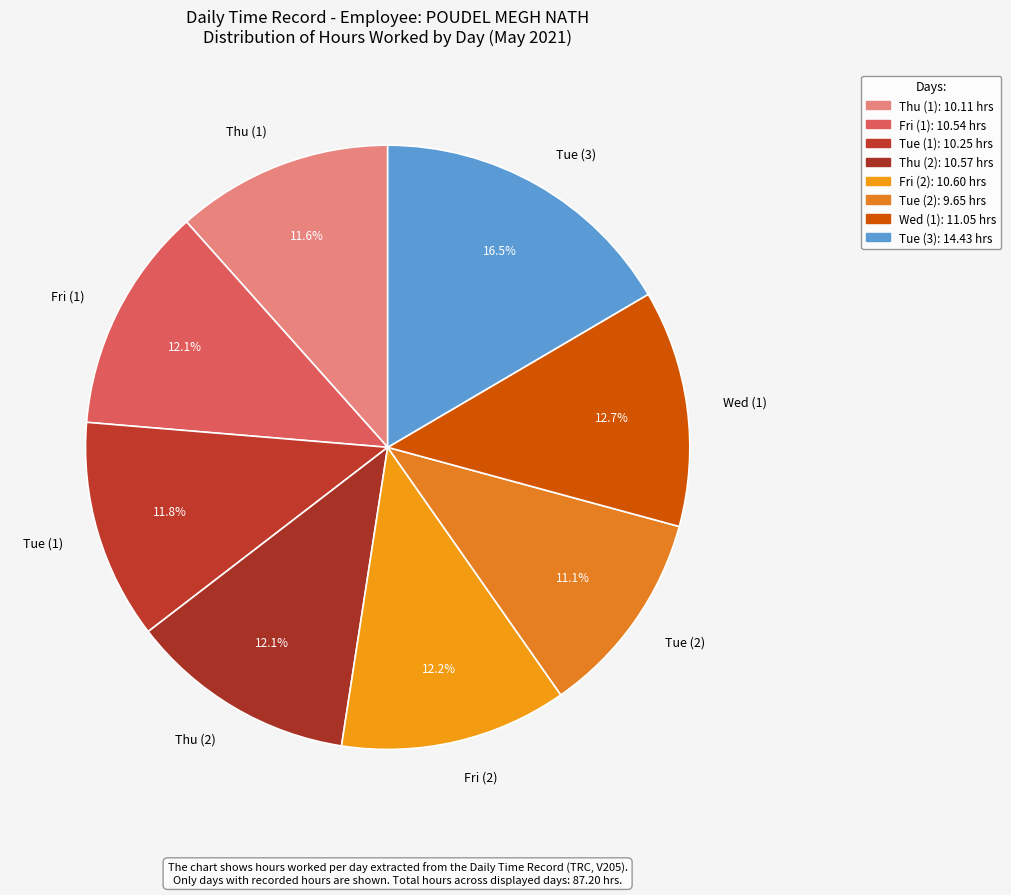

Approximately how many times larger is the value at Tue (2) compared to Thu (2)?

0.9